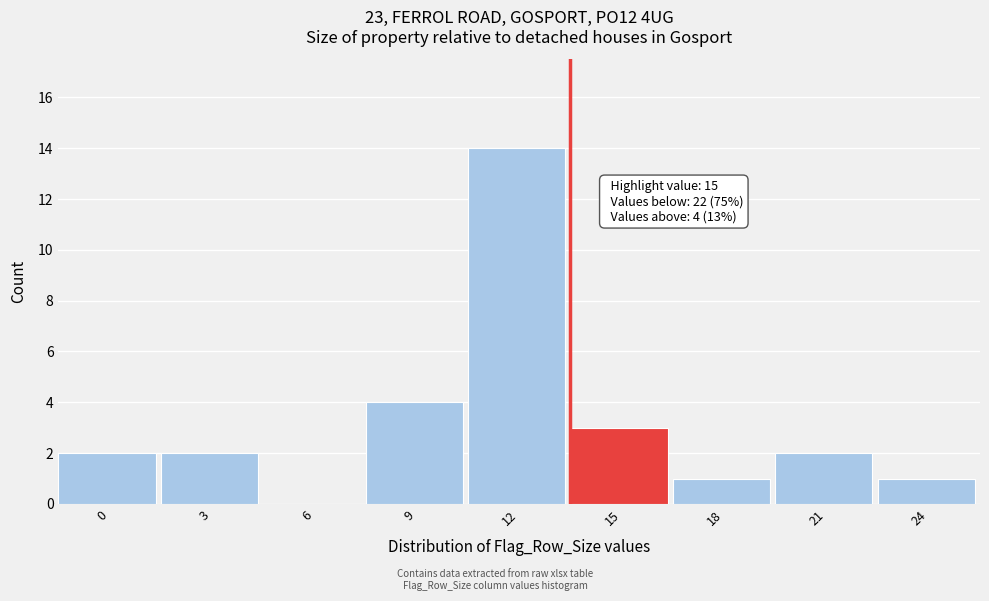

Reading left to right, extract all data points from this chart.

0=2	3=2	6=0	9=4	12=14	15=3	18=1	21=2	24=1